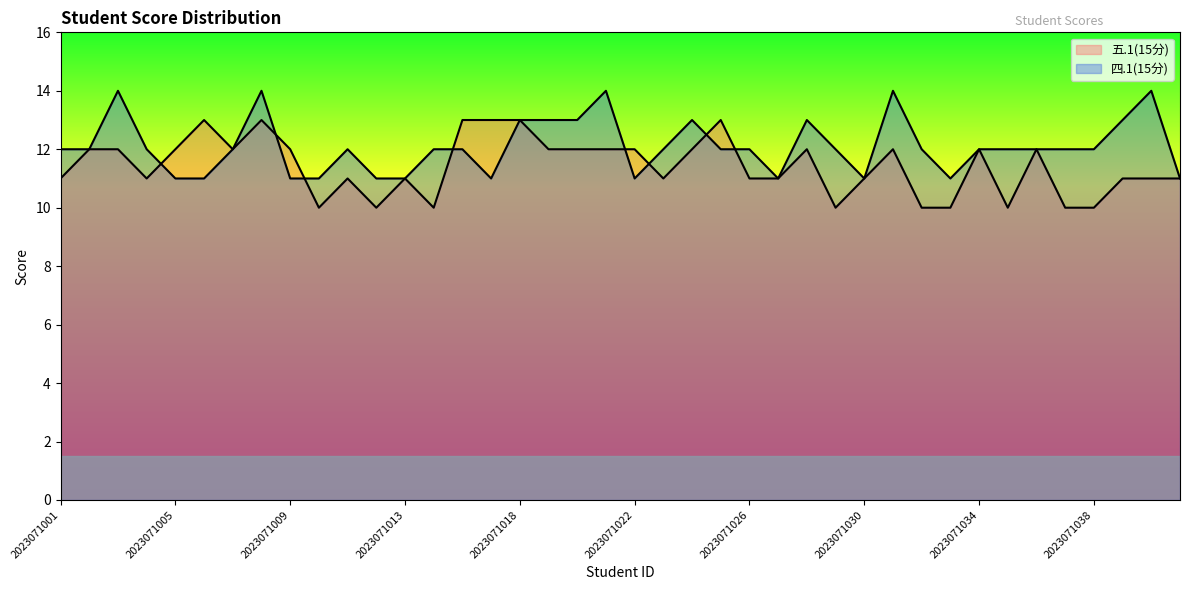

True or false: 五.1(15分) has more than 0 points higher than both neighbors.

True